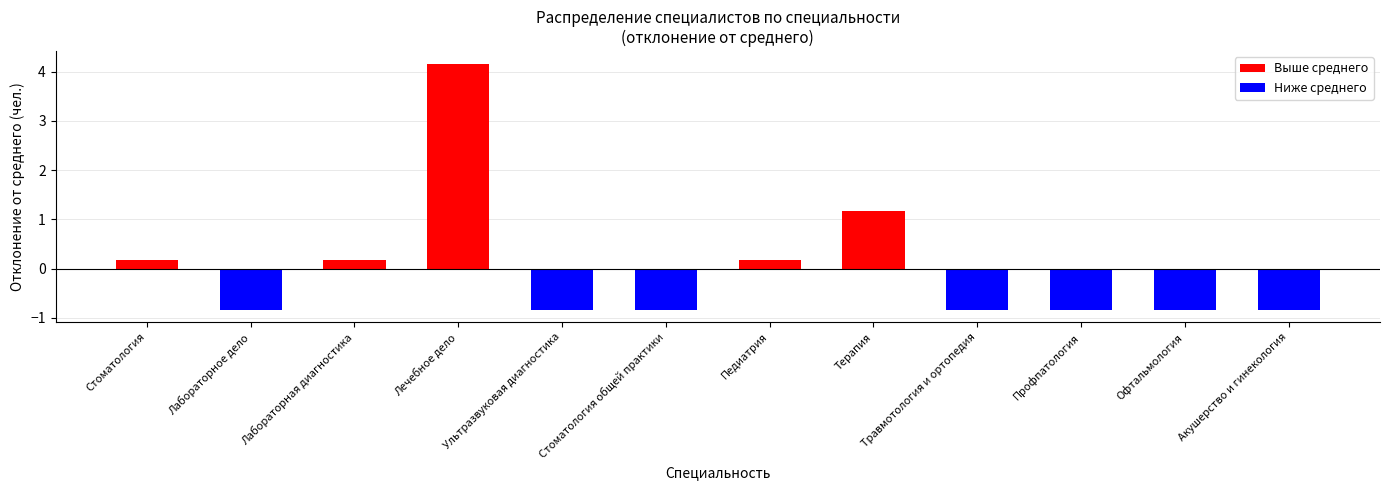

Which has a higher value, Профпатология or Лечебное дело?

Лечебное дело